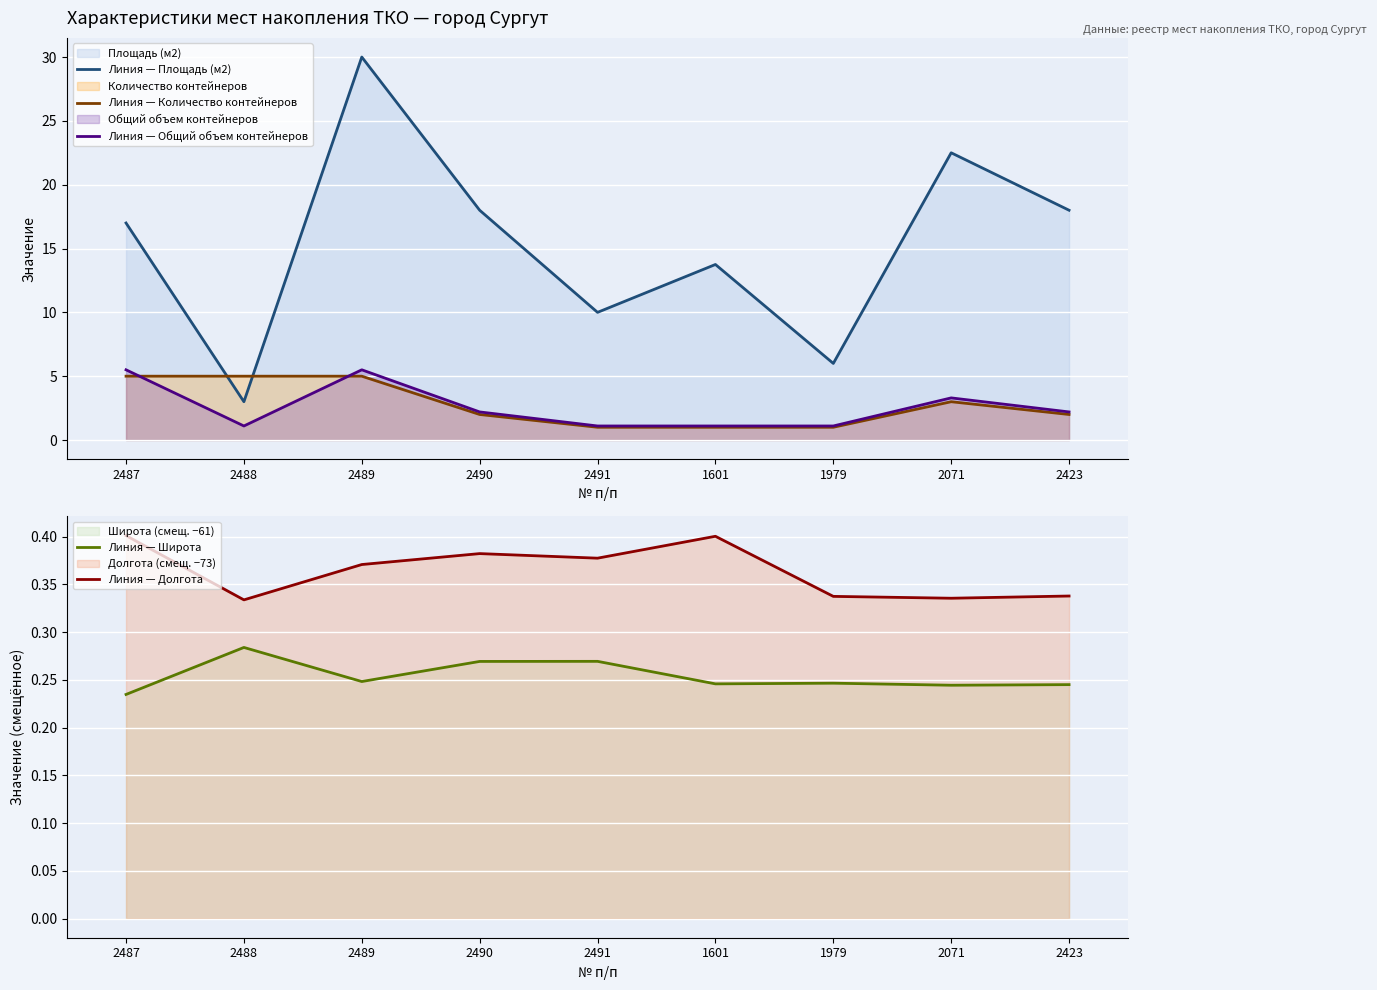

What are all the series names shown in the legend?

Линия — Площадь (м2), Линия — Количество контейнеров, Линия — Общий объем контейнеров, Линия — Широта, Линия — Долгота